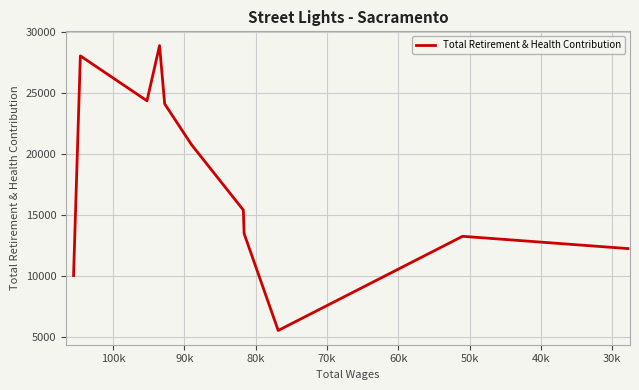

How many lines are shown in the chart?

1